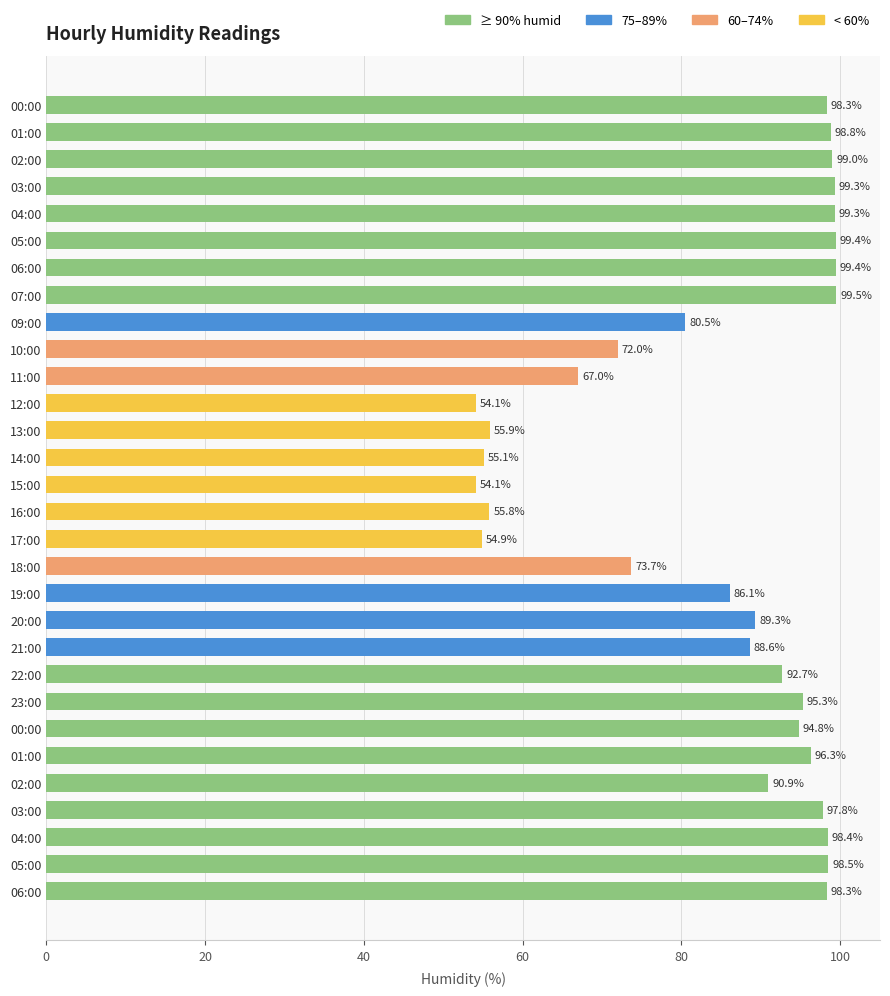

How many distinct data groups are displayed?

1